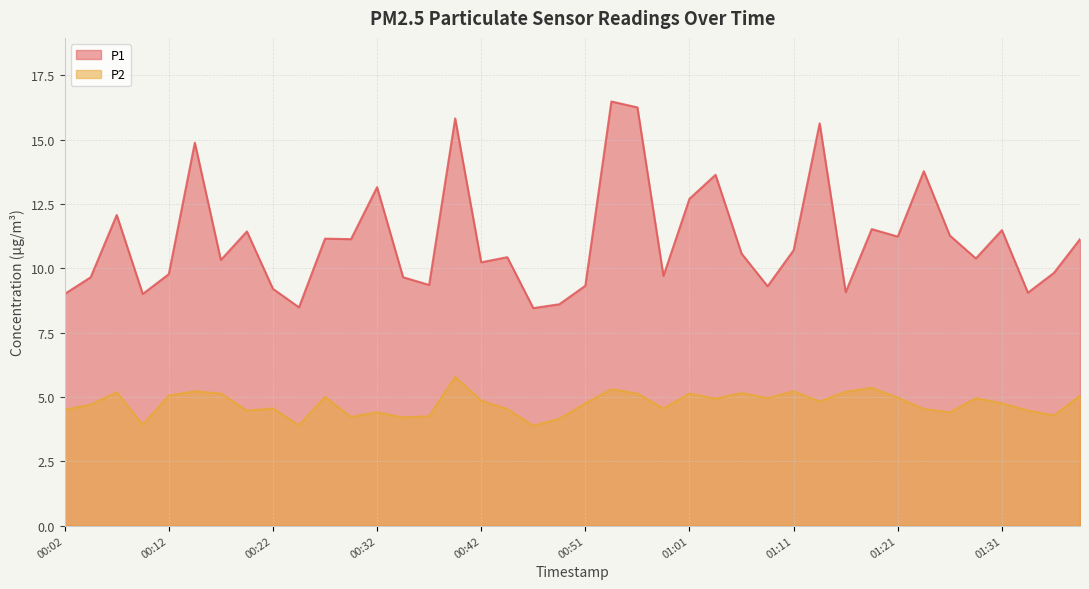

At which category is the sum across all series the highest?

00:54